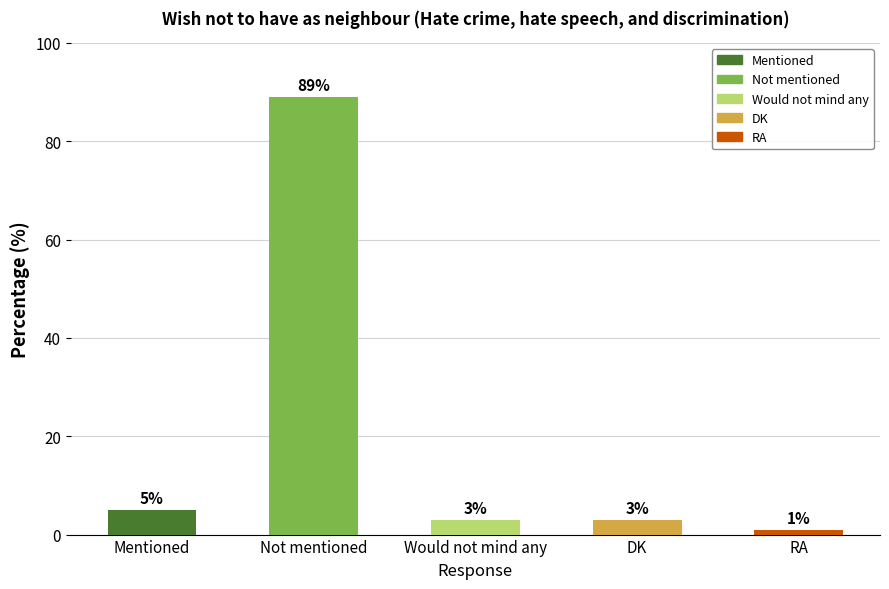

The value at Would not mind any is 3. True or false?

True